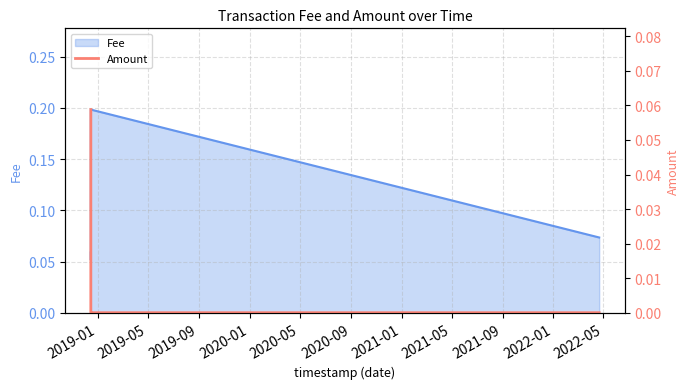

How many interior local peaks does the Fee series have?

1